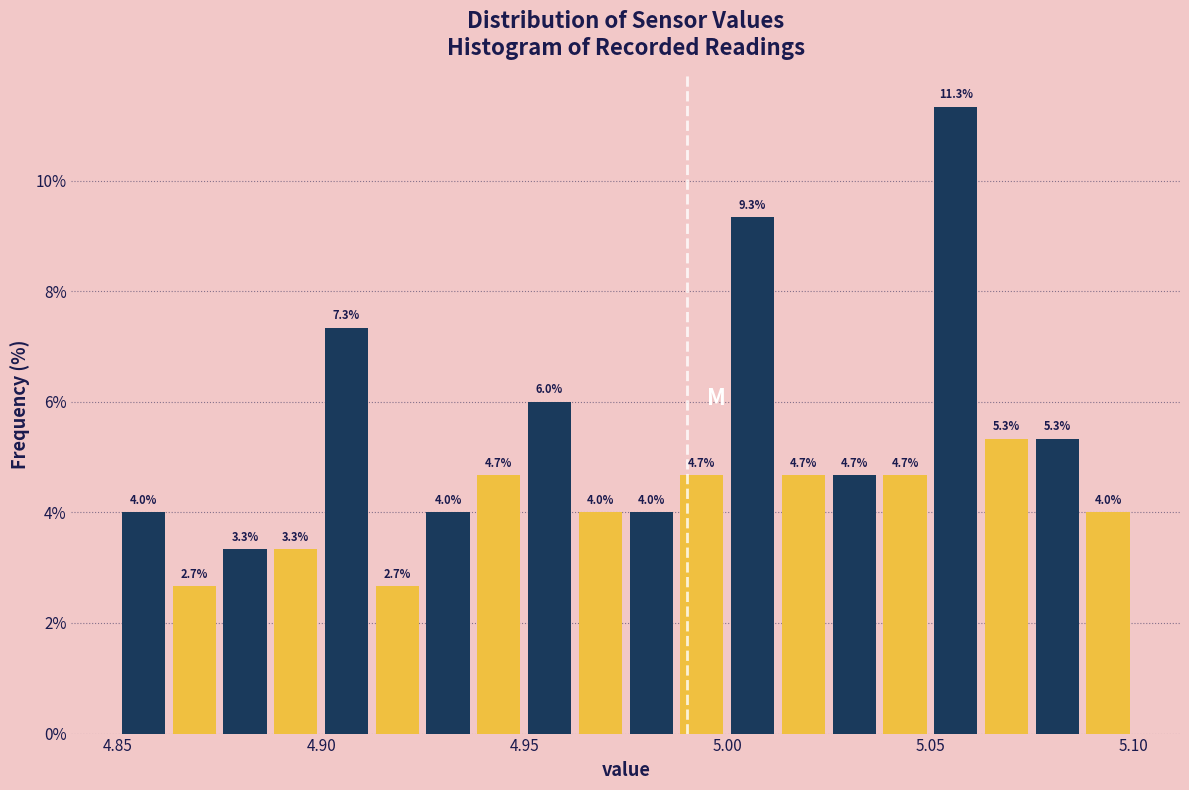

Around what value on the x-axis is the tallest bar? Give the approximate position of its centre, as read against the axis.

5.055